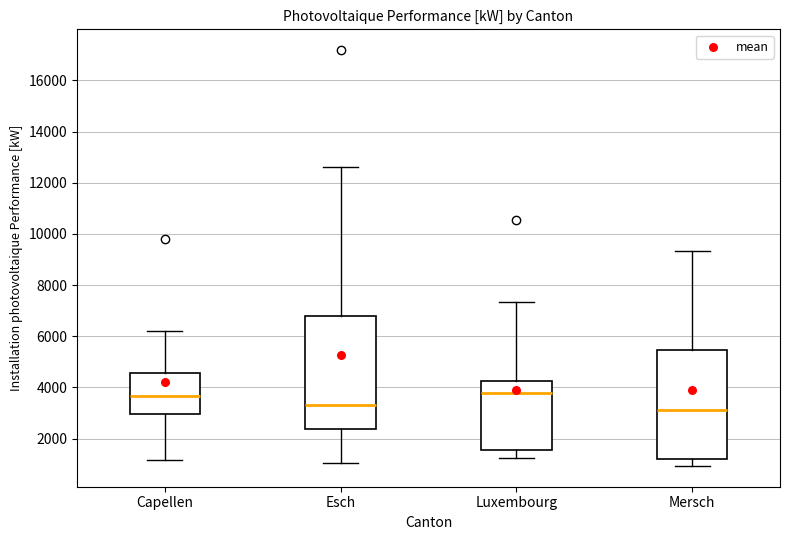

Reading left to right, read every box against the y-axis: the position of its median line, the range the box covers, and the ends of its whiskers. The values are not printed on the chart, so give them approximately, as read against the axis.

Capellen: median 3600, box 3000 to 4600, whiskers 1200 to 6200
Esch: median 3400, box 2400 to 6800, whiskers 1000 to 12600
Luxembourg: median 3800, box 1600 to 4200, whiskers 1200 to 7400
Mersch: median 3200, box 1200 to 5400, whiskers 1000 to 9400